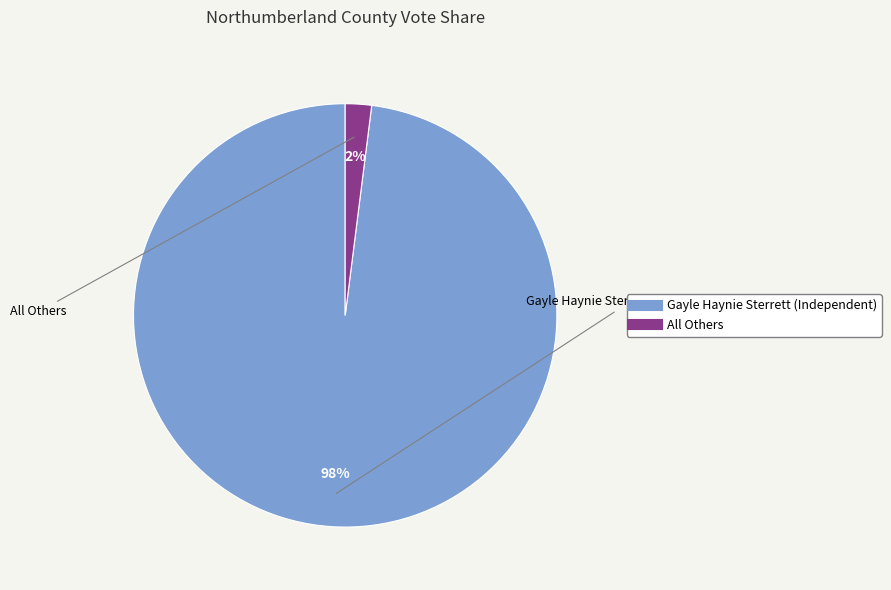

Count the number of slices in the pie.

2